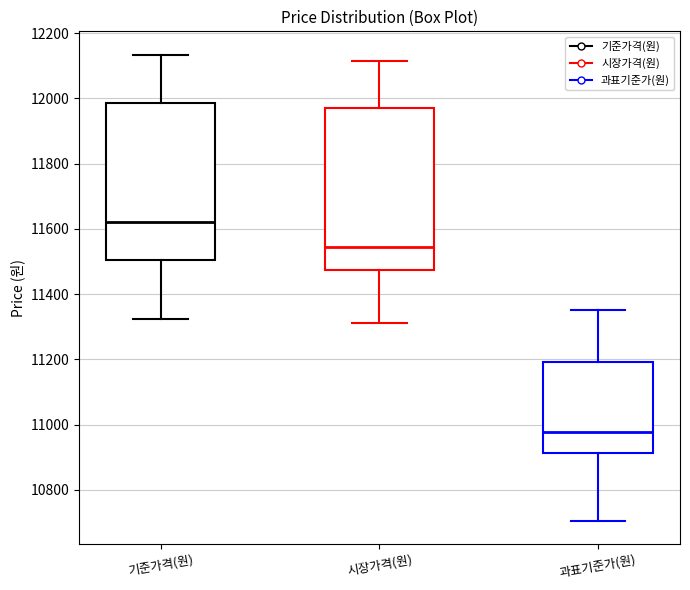

Where does the upper whisker of the box for 시장가격(원) end on the y-axis? The values are not printed on the chart, so give them approximately, as read against the axis.

12120